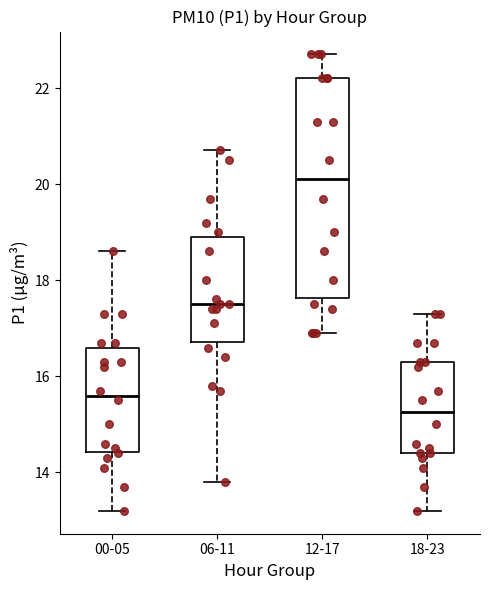

Reading left to right, transcribe this box plot: for each box, give where its median line is, the range the box spans, and where its two whiskers end, as read against the y-axis. The values are not printed on the chart, so give them approximately, as read against the axis.

00-05: median 15.6, box 14.4 to 16.6, whiskers 13.2 to 18.6
06-11: median 17.6, box 16.8 to 19.0, whiskers 13.8 to 20.8
12-17: median 20.2, box 17.6 to 22.2, whiskers 17.0 to 22.8
18-23: median 15.2, box 14.4 to 16.4, whiskers 13.2 to 17.4